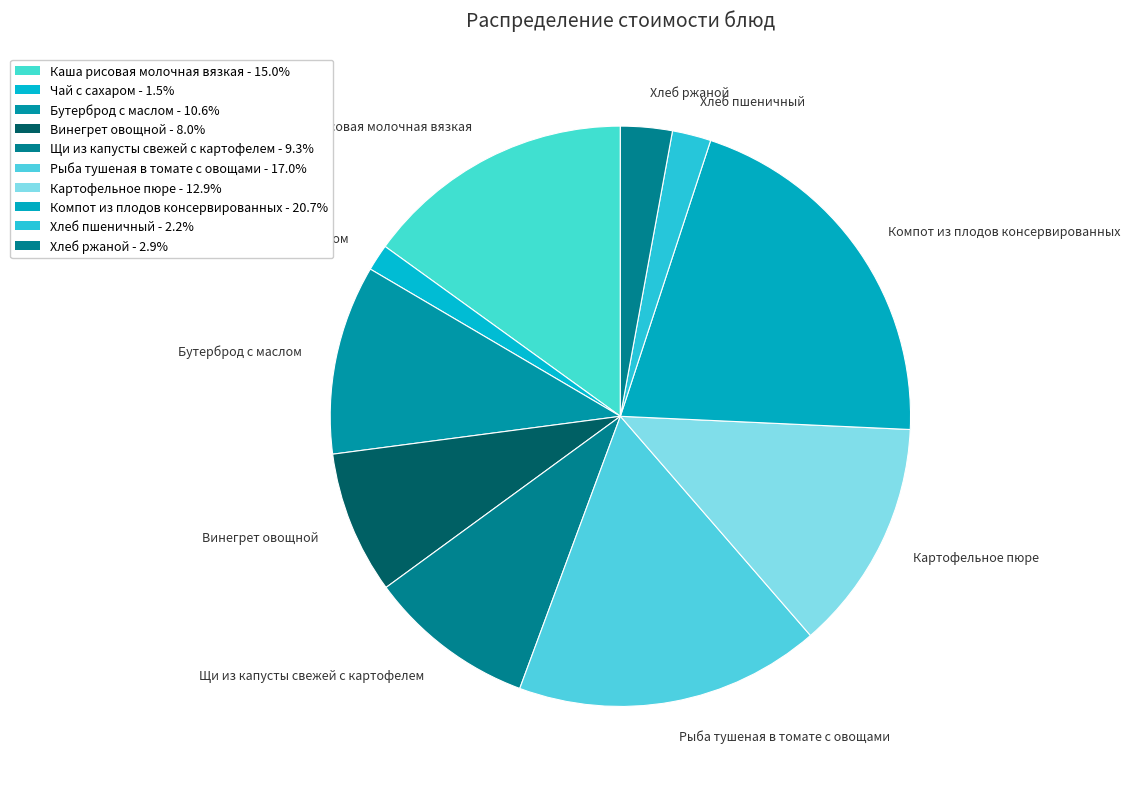

Which slice is the smallest?

Чай с сахаром